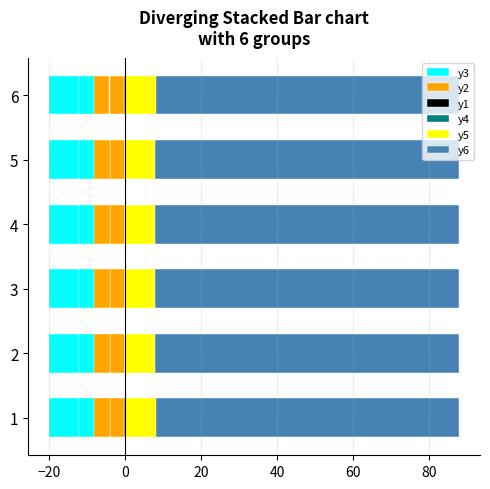

Between 3 and 4, which series saw the biggest shift?

y3